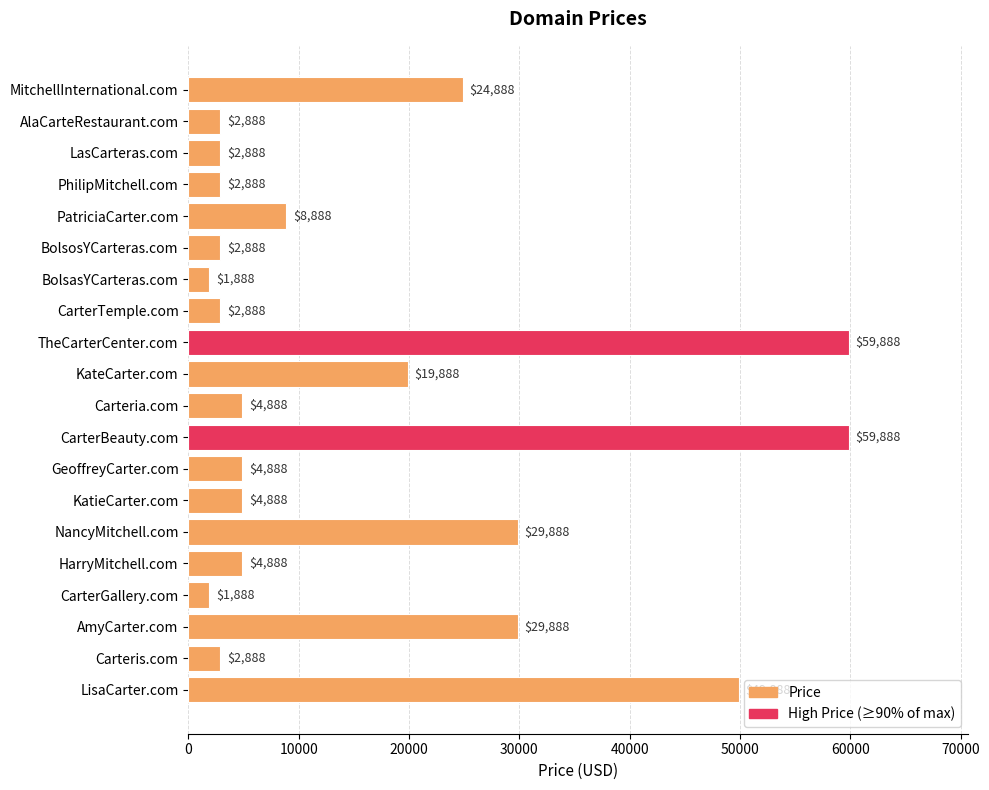

What is the difference between the maximum and minimum values?

58000